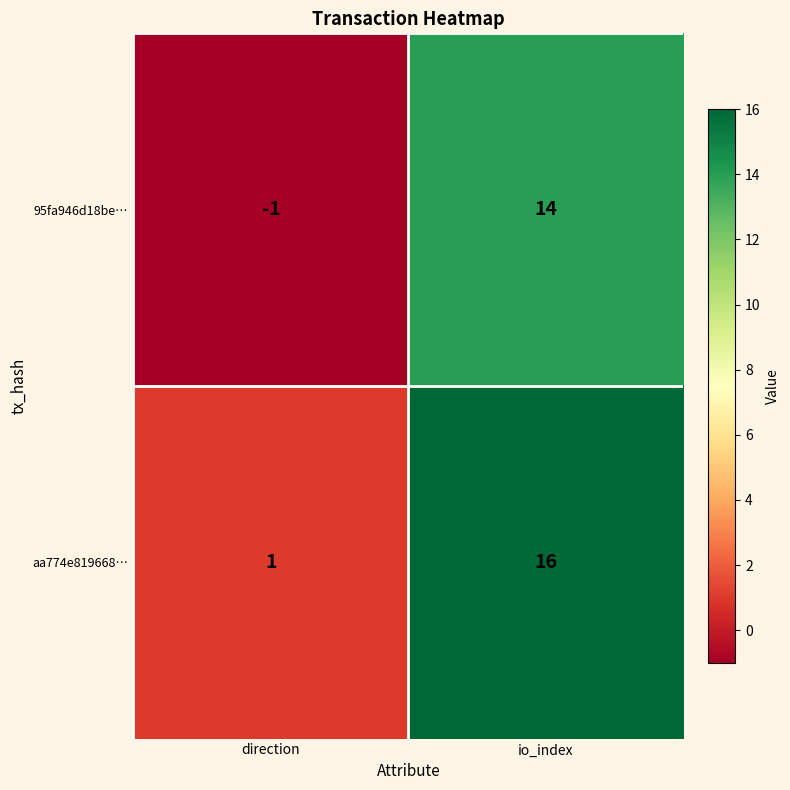

Reading left to right, what are all the values shown in this chart?

95fa946d18be…: direction=-1	io_index=14
aa774e819668…: direction=1	io_index=16